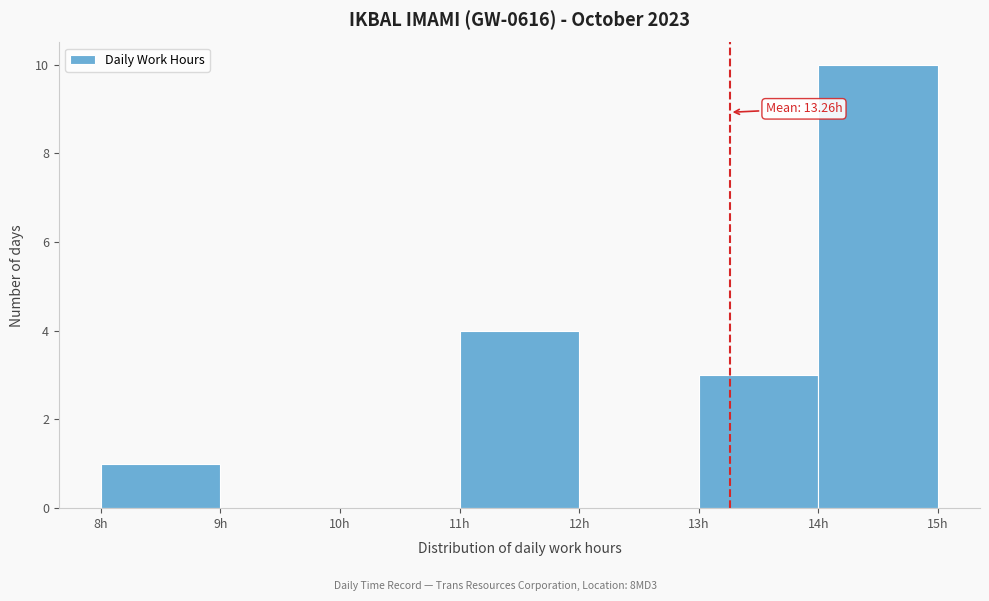

Over which range of the x-axis is the bar tallest?

14 to 15